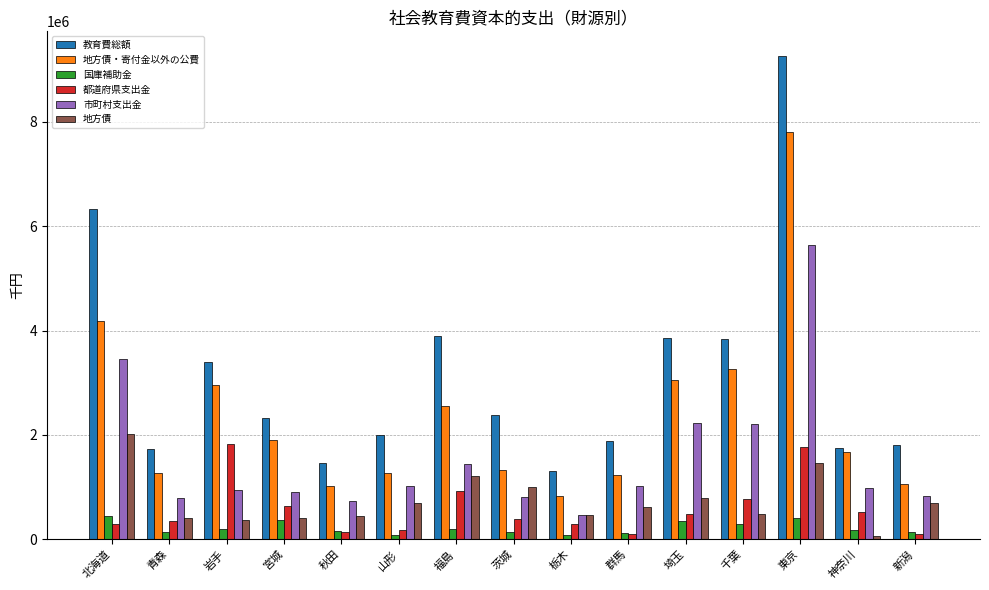

Is it true that 都道府県支出金 equals 2760213 at 岩手?

False